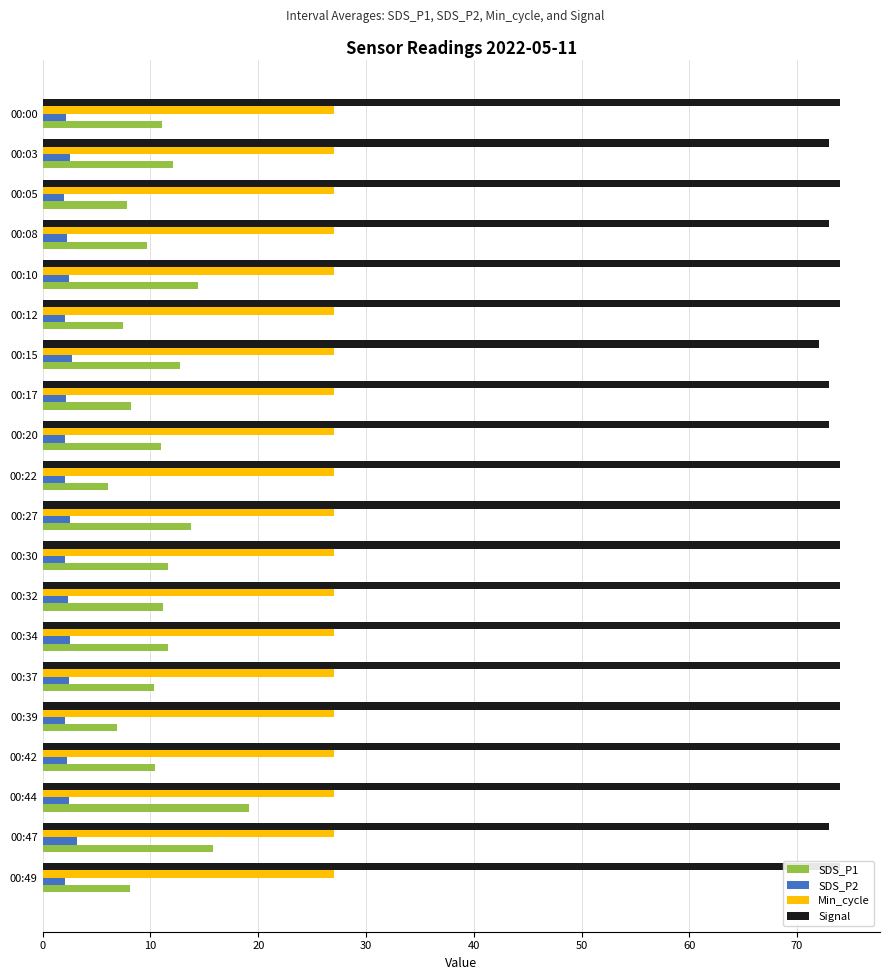

Reading left to right, list all the values displayed in this chart.

SDS_P1: 11.1	12.1	7.8	9.7	14.4	7.5	12.7	8.2	10.9	6.0	13.8	11.6	11.2	11.6	10.3	6.9	10.4	19.1	15.8	8.1
SDS_P2: 2.1	2.5	2.0	2.3	2.5	2.1	2.7	2.1	2.1	2.0	2.5	2.1	2.4	2.5	2.4	2.1	2.2	2.5	3.2	2.0
Min_cycle: 0.2	0.2	0.2	0.2	0.2	0.2	0.2	0.2	0.2	0.2	0.2	0.2	0.2	0.2	0.2	0.2	0.2	0.2	0.2	0.2
Signal: 74.0	73.0	74.0	73.0	74.0	74.0	72.0	73.0	73.0	74.0	74.0	74.0	74.0	74.0	74.0	74.0	74.0	74.0	73.0	74.0